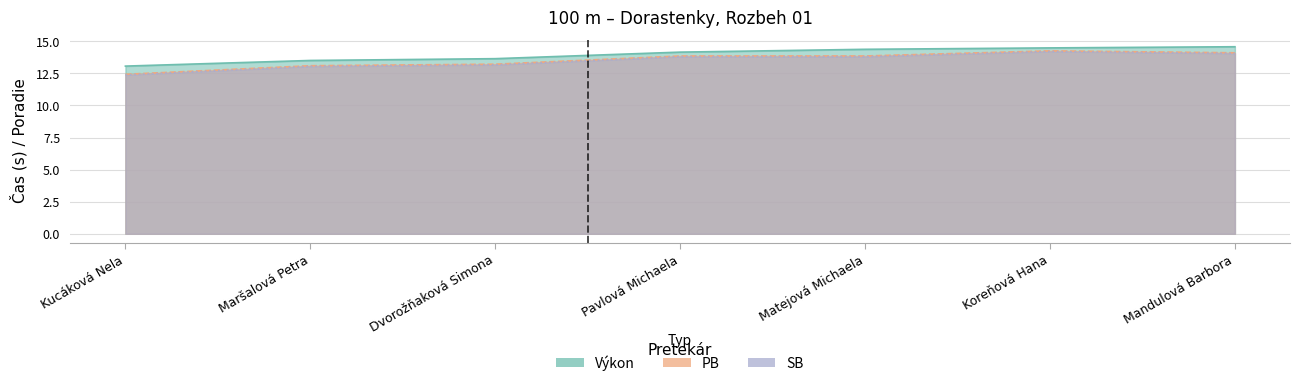

List the series in order of their peak value, highest first.

Výkon, PB, SB